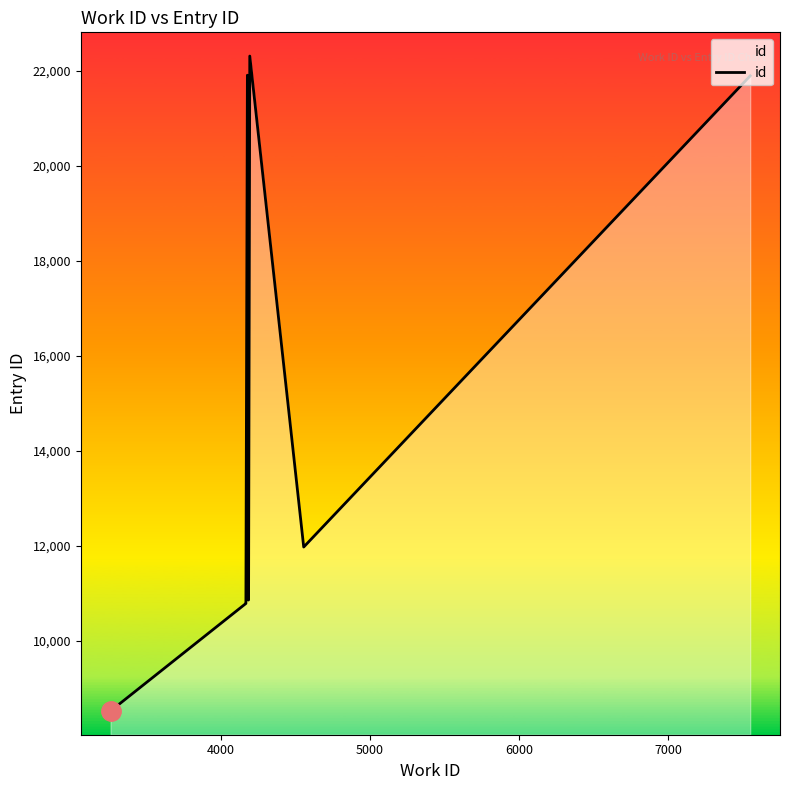

Does the chart display data point markers on the line(s)?

No